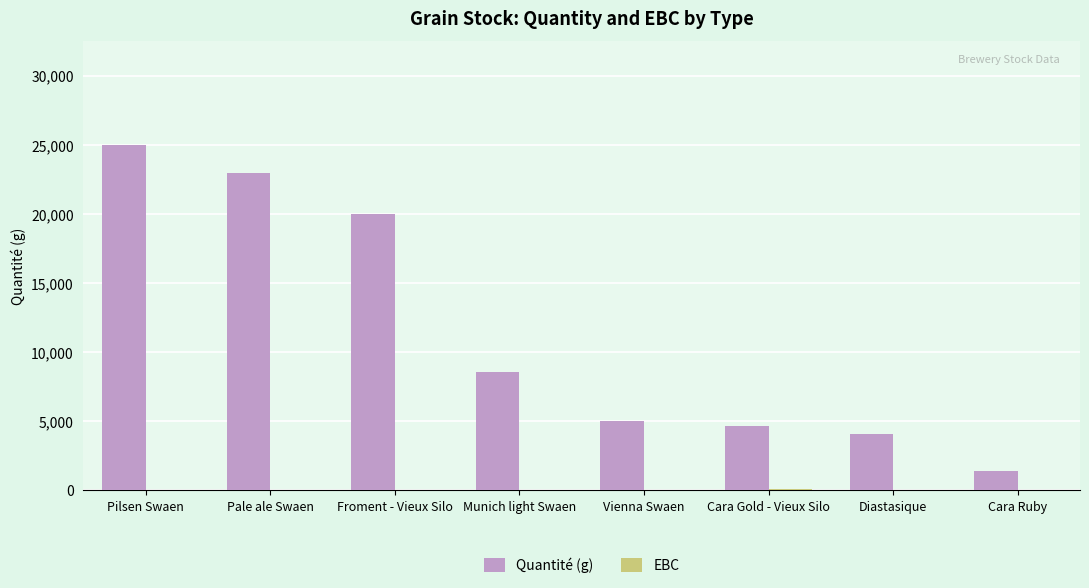

Which series changed the most between Pilsen Swaen and Diastasique?

Quantité (g)